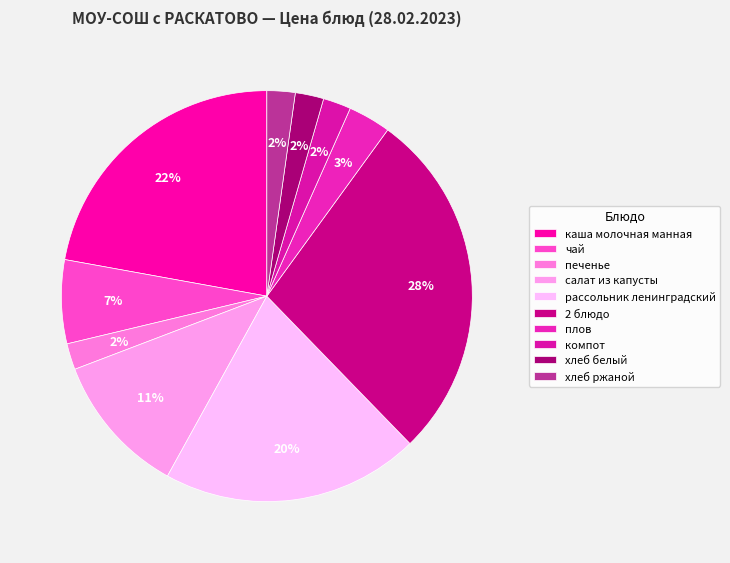

How many segments does this pie chart have?

10